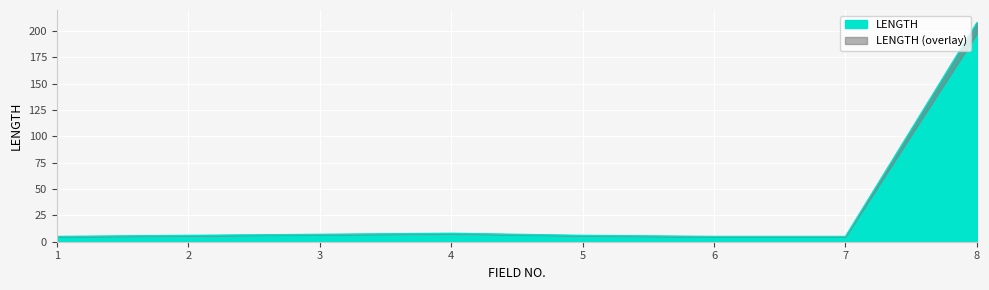

What is the greatest value displayed?

208